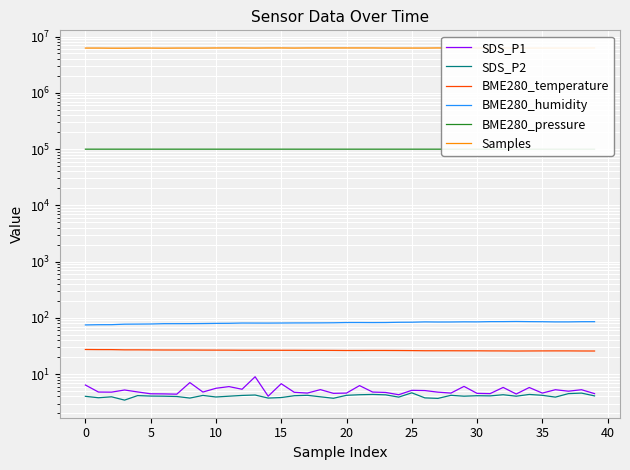

How many distinct data groups are displayed?

6